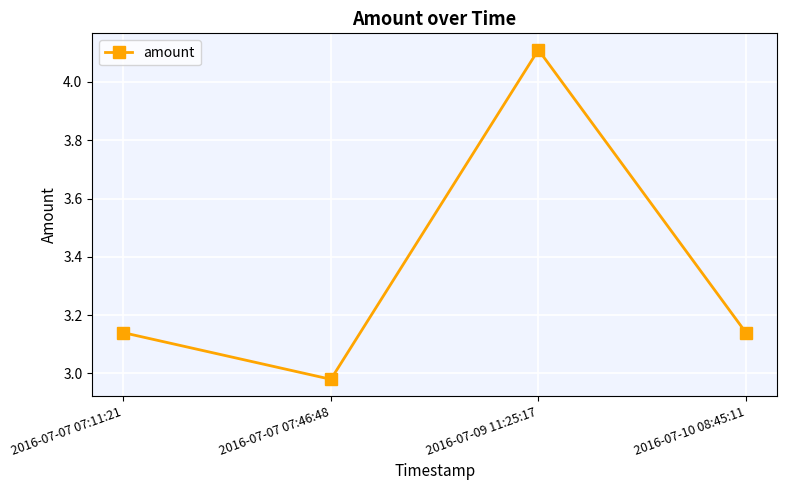

What is the ratio of the value at 2016-07-07 07:46:48 to the value at 2016-07-09 11:25:17?

0.7